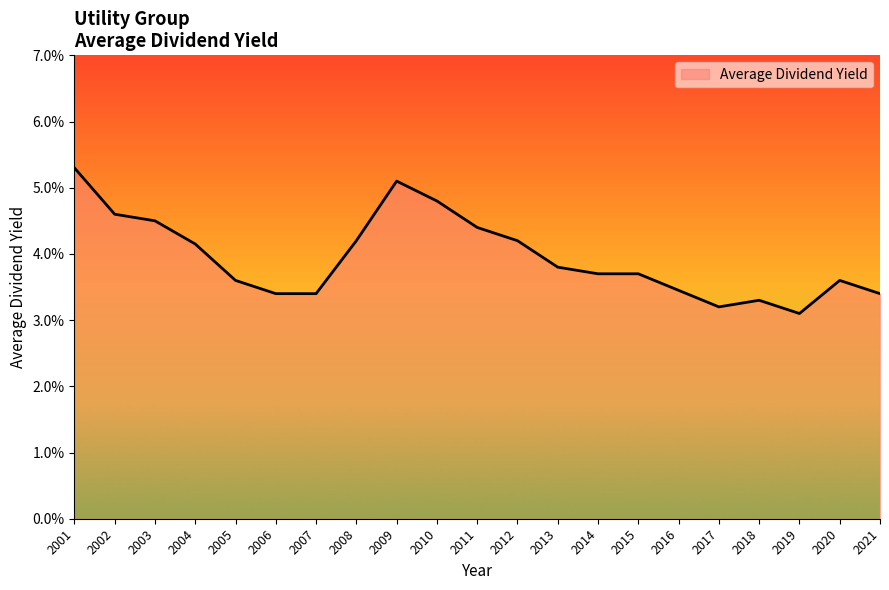

Reading right to left, transcribe all the data shown in this chart.

2021=0.0	2020=0.0	2019=0.0	2018=0.0	2017=0.0	2016=0.0	2015=0.0	2014=0.0	2013=0.0	2012=0.0	2011=0.0	2010=0.0	2009=0.1	2008=0.0	2007=0.0	2006=0.0	2005=0.0	2004=0.0	2003=0.0	2002=0.0	2001=0.1